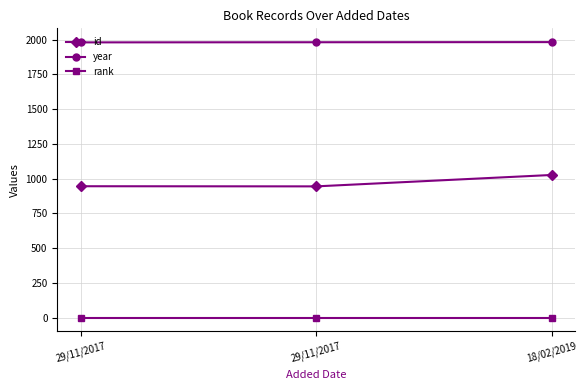

Between 29/11/2017 and 29/11/2017, which series saw the biggest shift?

id